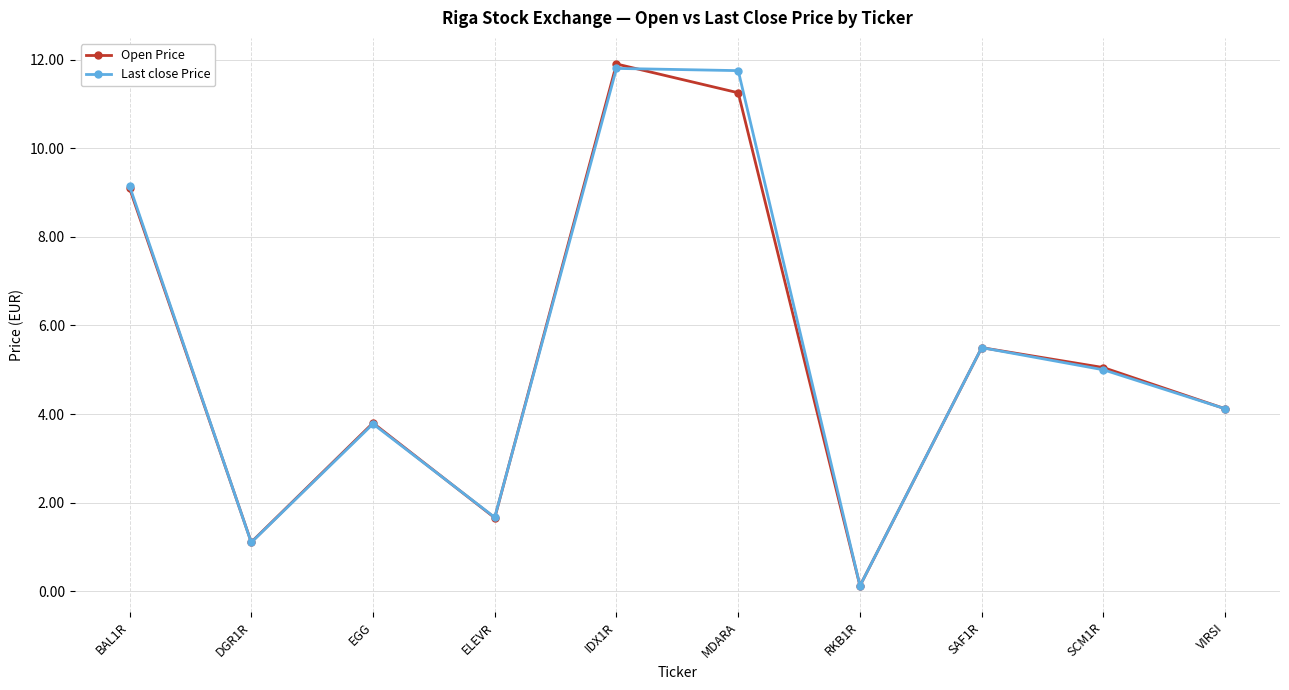

Where is the first local maximum for Open Price?

EGG